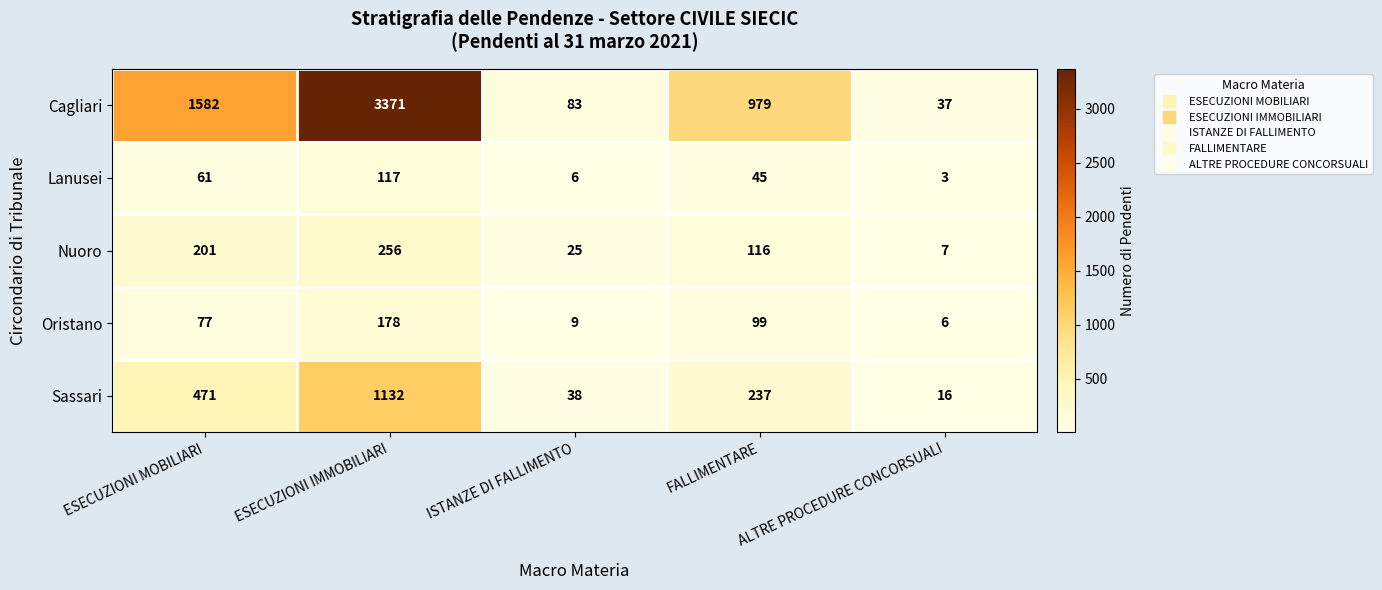

What is the sum of the Nuoro values at ALTRE PROCEDURE CONCORSUALI and ESECUZIONI MOBILIARI?

208